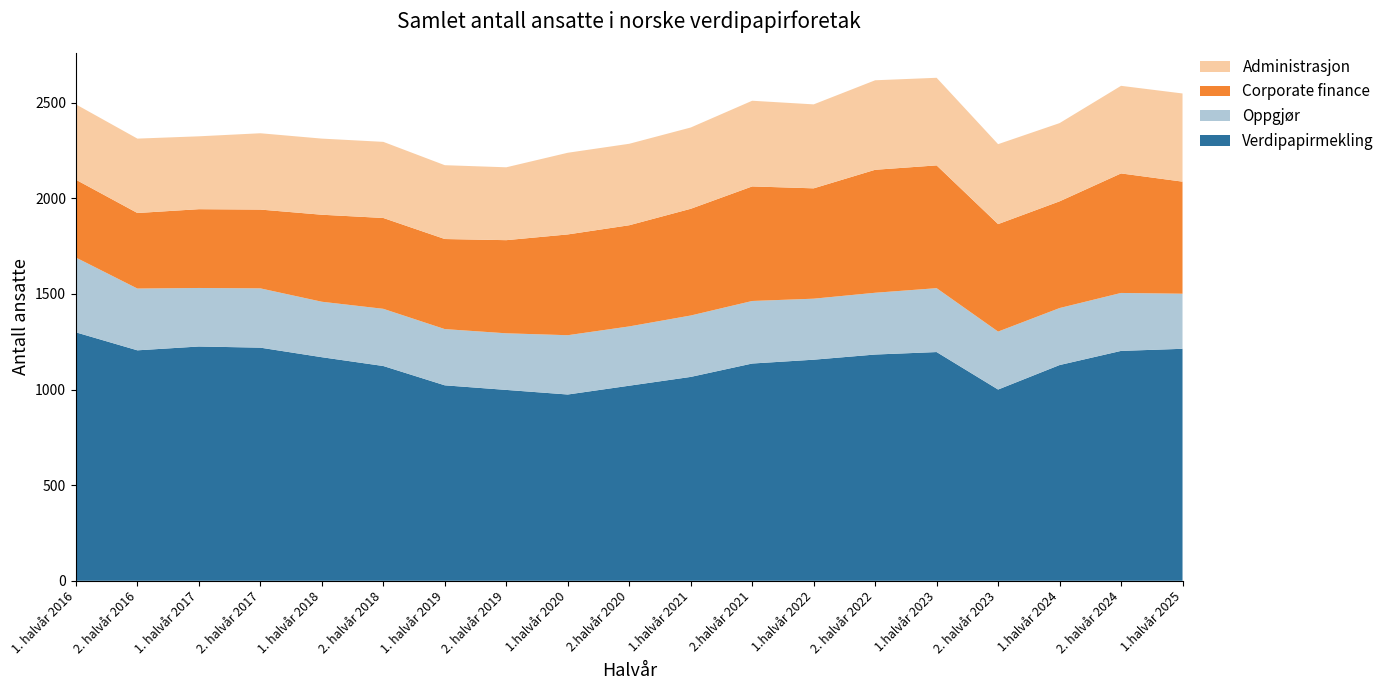

Reading right to left, list all the values displayed in this chart.

Verdipapirmekling: 1213	1202	1128	1000	1196	1183	1156	1136	1066	1020	974	998	1022	1123	1169	1219	1225	1205	1299
Oppgjør: 288	303	298	303	334	323	319	327	321	310	310	296	294	299	290	310	306	323	391
Corporate finance: 586	625	558	562	642	643	577	599	558	529	527	487	471	475	455	412	412	395	407
Administrasjon: 461	458	409	418	458	468	439	448	425	426	427	381	386	398	398	399	381	389	394